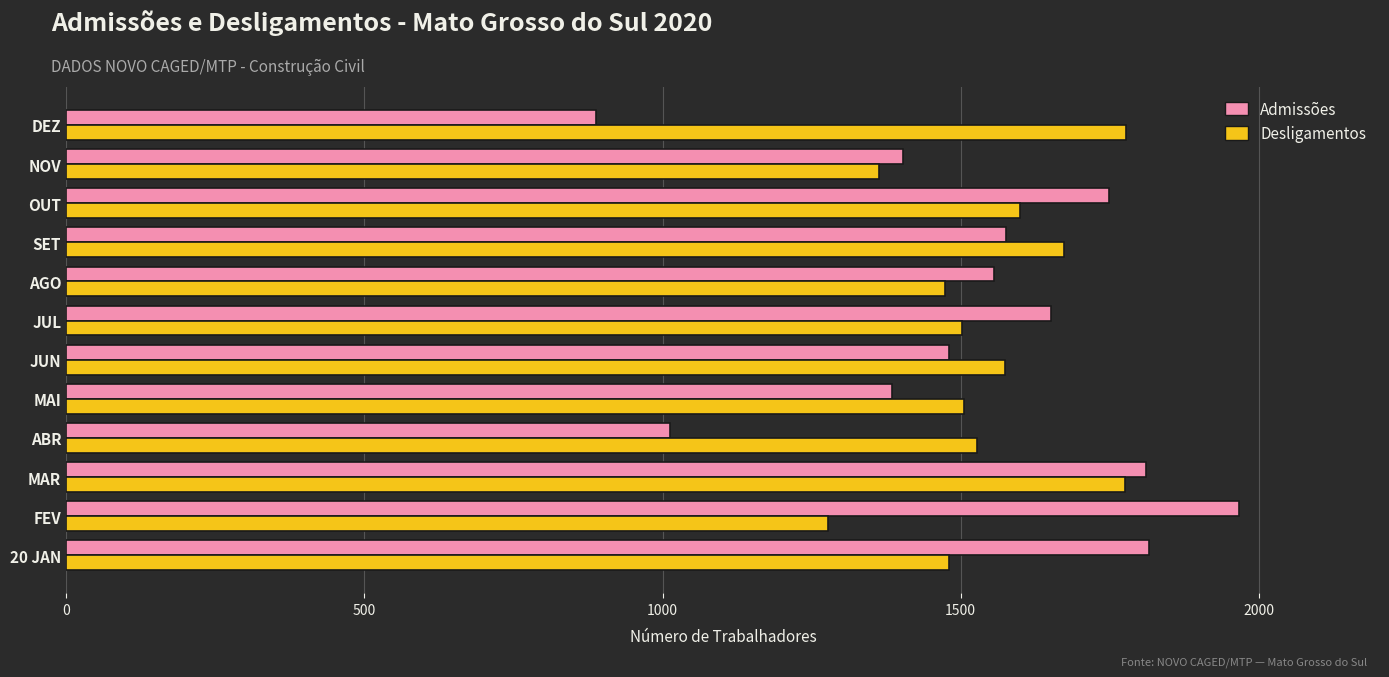

What is the total value across all series at AGO?

3028